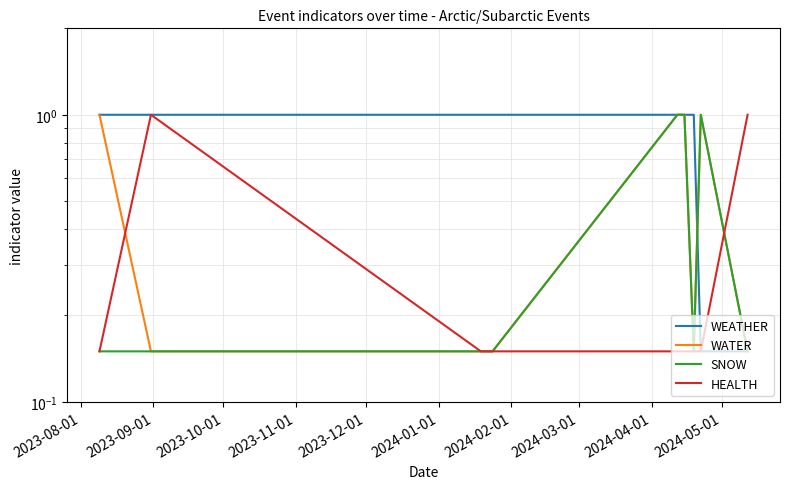

What is the difference between the maximum and second lowest values in the WEATHER series?

0.8